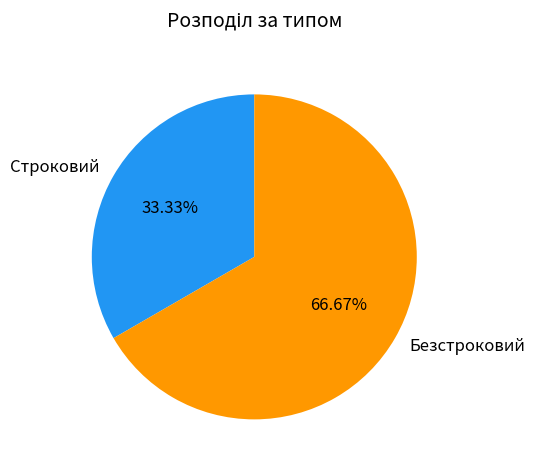

What percentage do Строковий and Безстроковий together represent?

100.0%